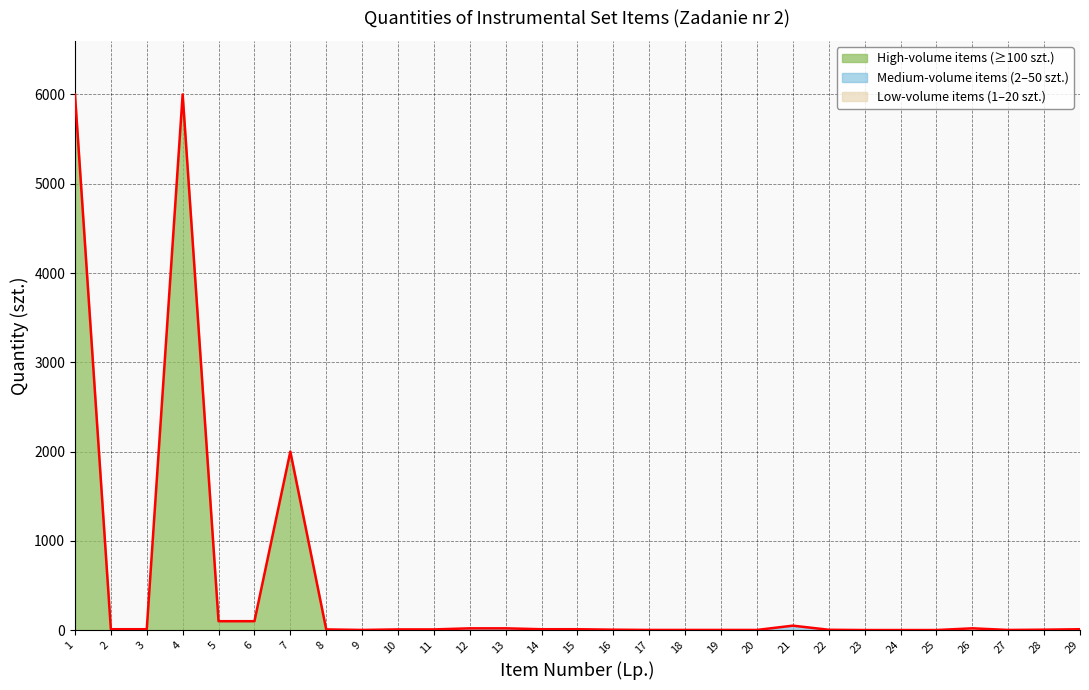

List the labels in order of value, largest first.

1, 4, 7, 5, 6, 21, 12, 13, 26, 2, 3, 14, 15, 29, 8, 10, 11, 16, 28, 22, 9, 17, 18, 19, 20, 27, 23, 24, 25